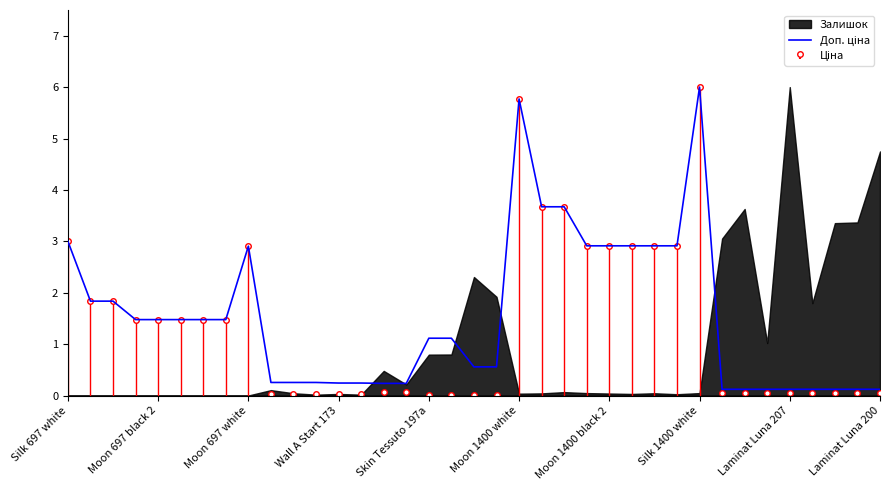

Does the chart have visible grid lines?

No